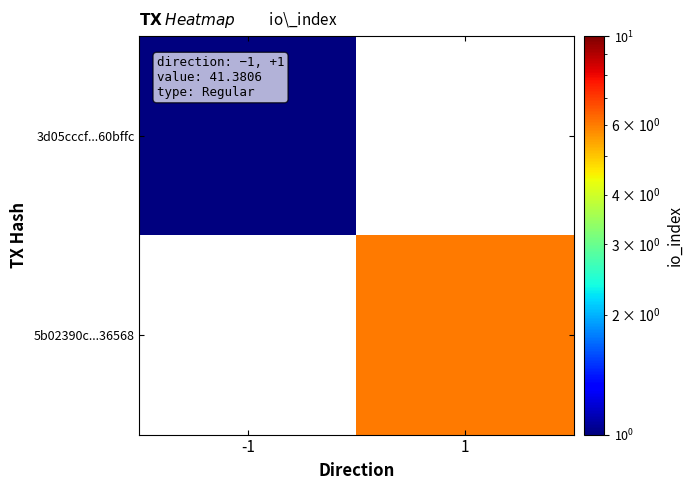

Is the value of 5b02390c...36568 at -1 greater than the value of 3d05cccf...60bffc at 1?

No